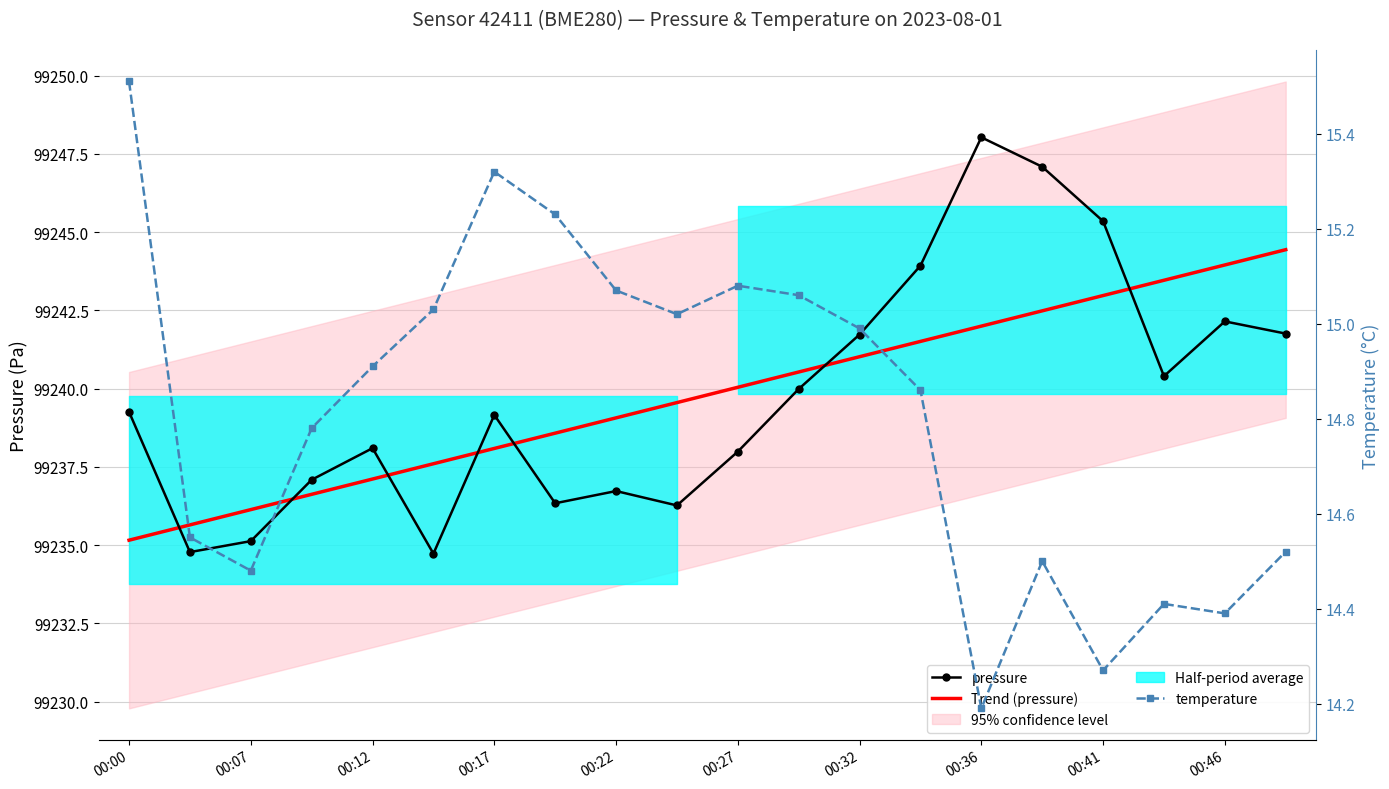

What is the approximate value of Trend (pressure) at 00:27?

99240.0